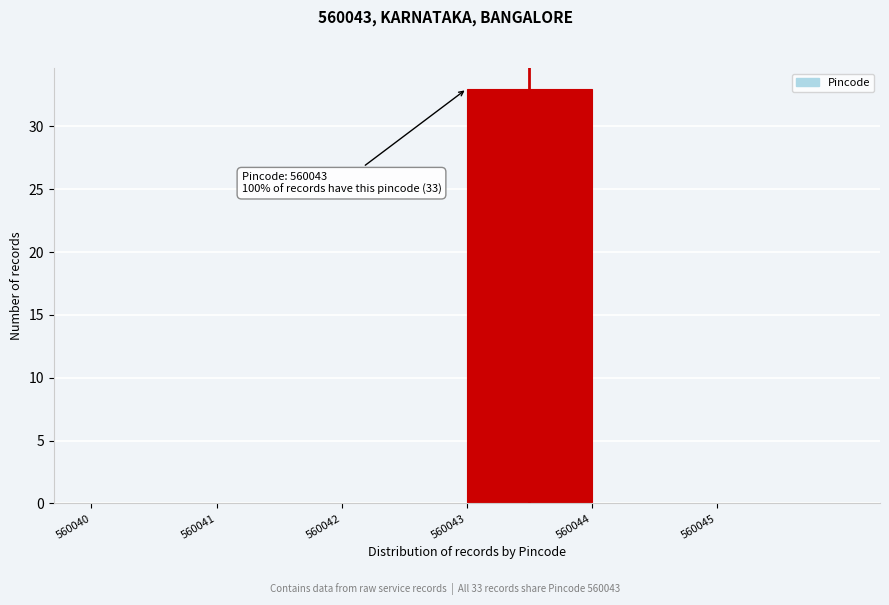

Which range on the x-axis has the tallest bar?

560043 to 560044